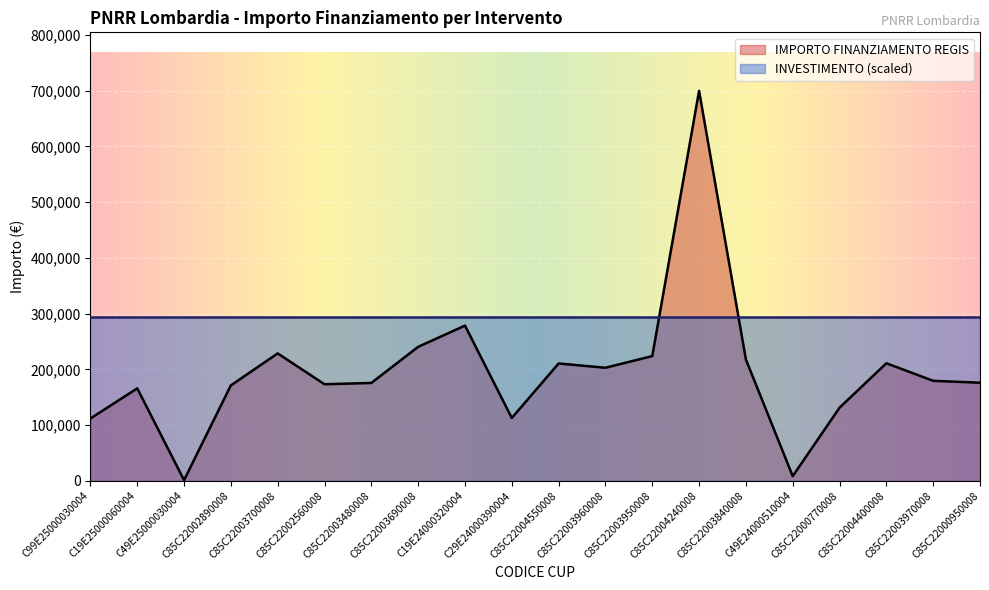

What is the change in value from C19E24000320004 to C85C22003950008?

-54721.9